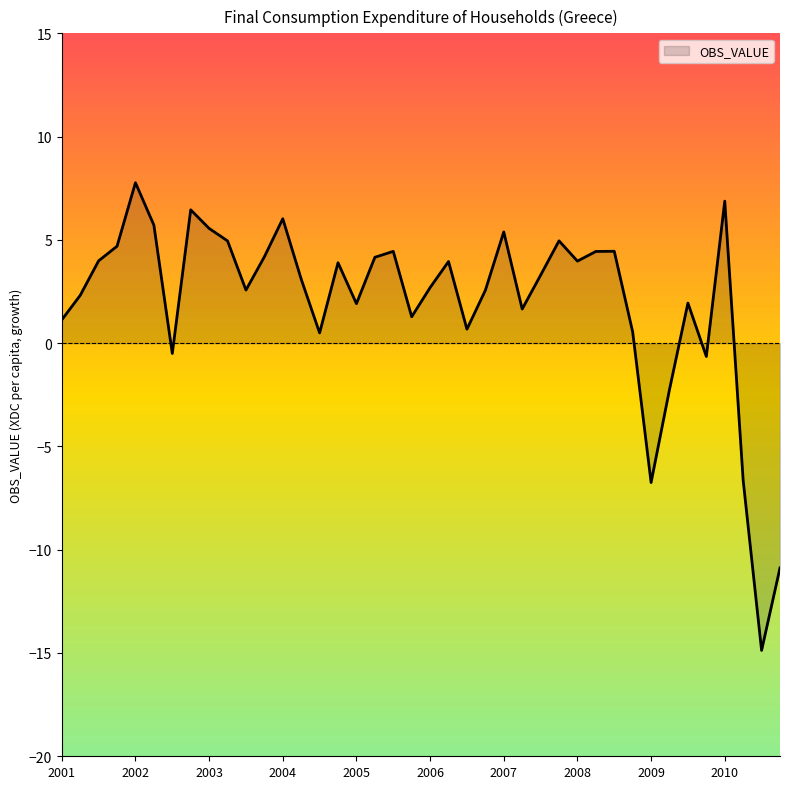

What is the maximum value shown in the chart?

7.8